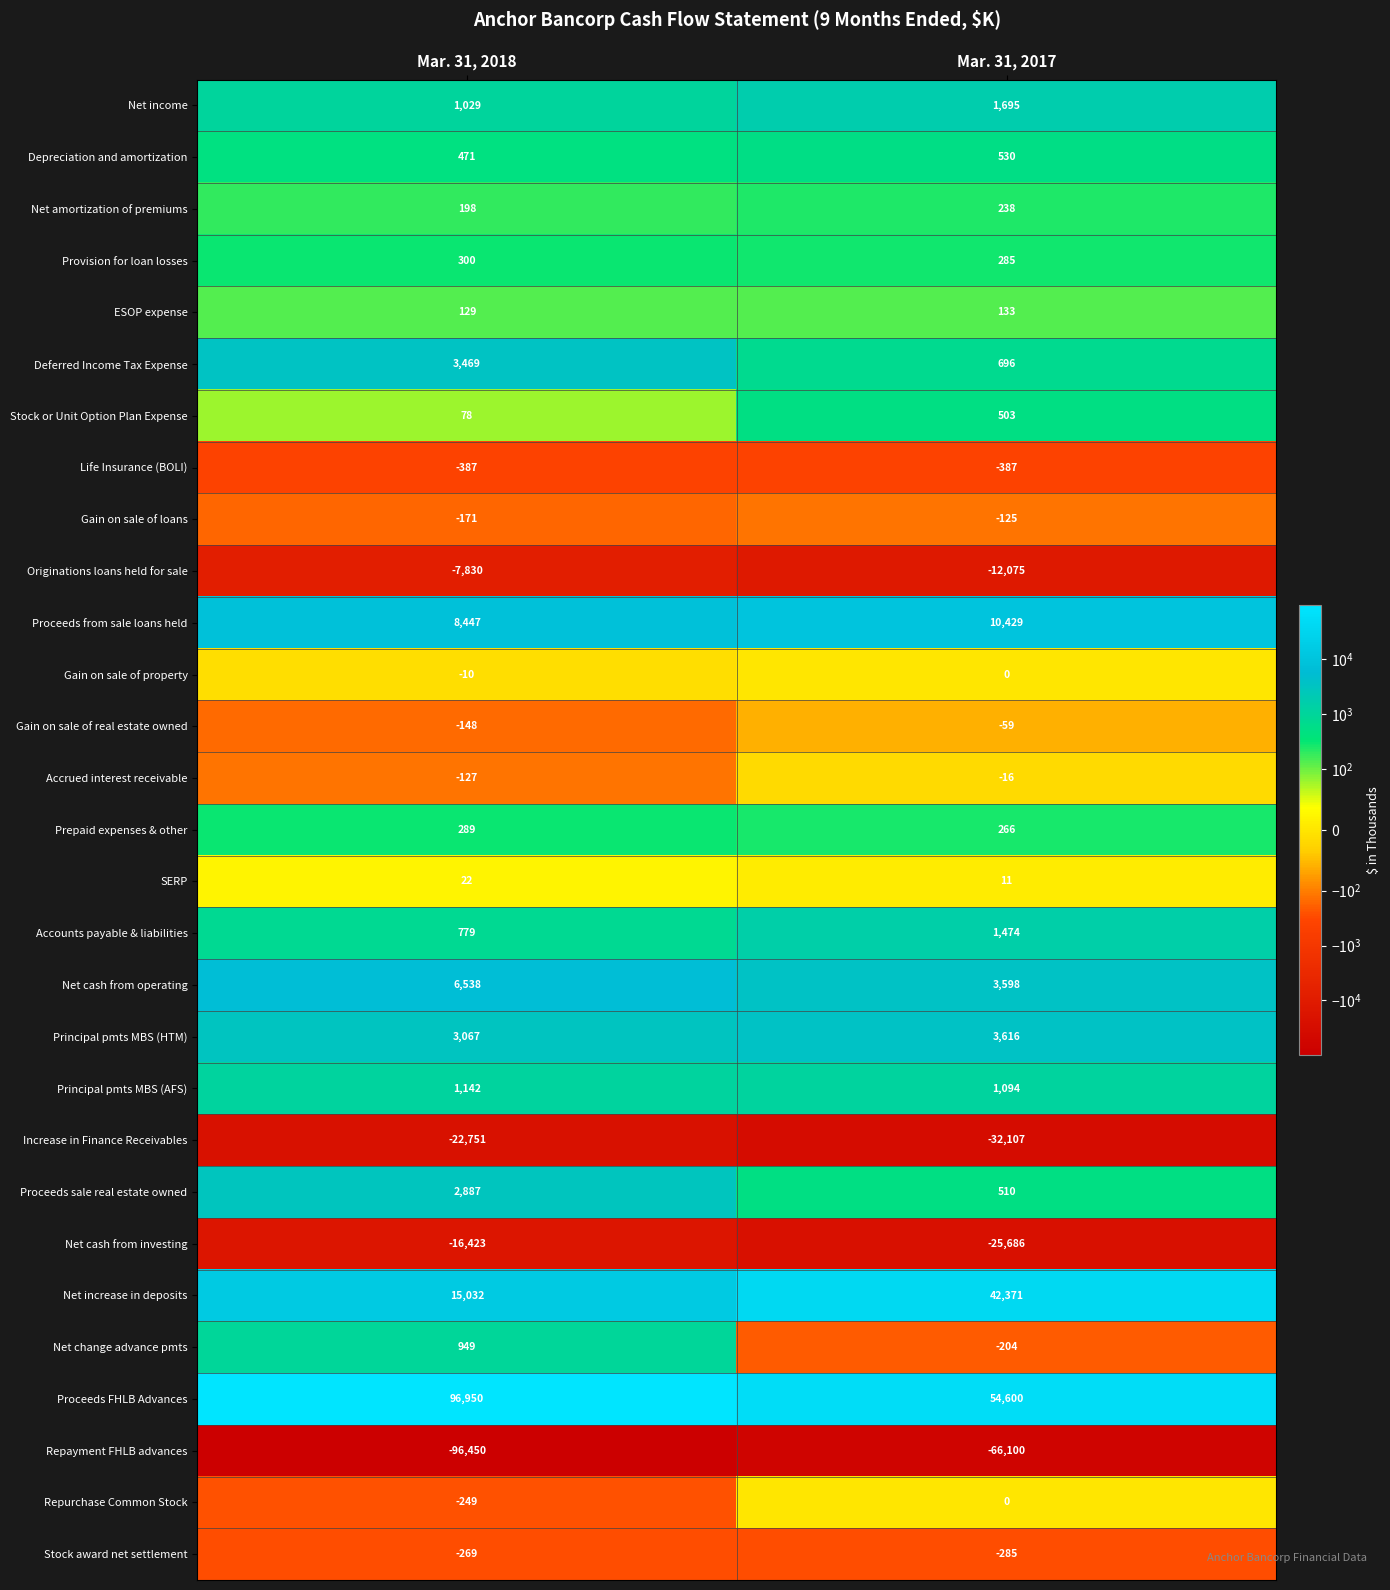

List the labels in order of Proceeds sale real estate owned value, largest first.

Mar. 31, 2018, Mar. 31, 2017